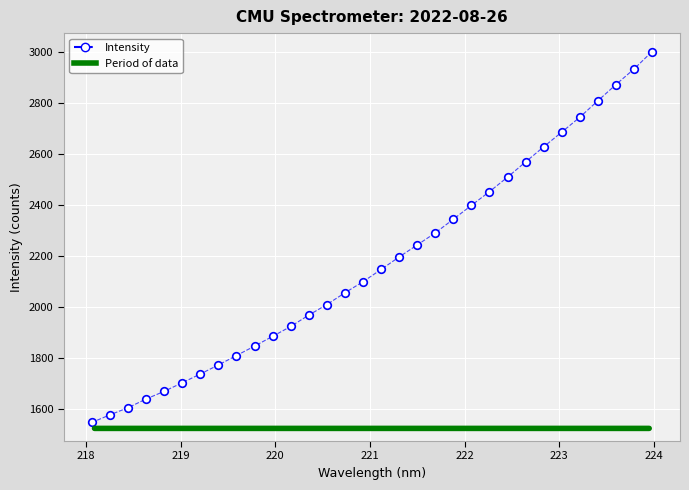

What is the range of X values (max minus min)?

5.9